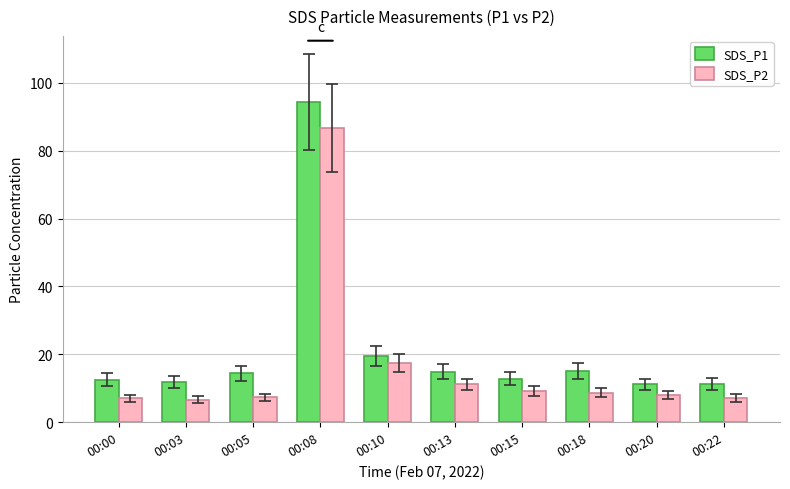

What is the difference between the maximum and minimum values in the SDS_P2 series?

80.1